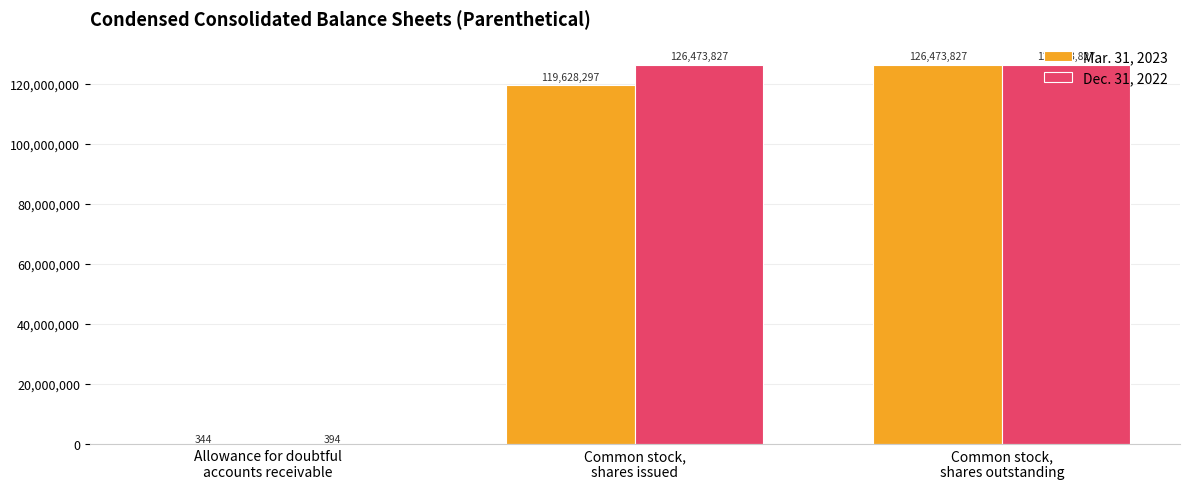

The value of Dec. 31, 2022 at Common stock,
shares issued is 225182086. True or false?

False